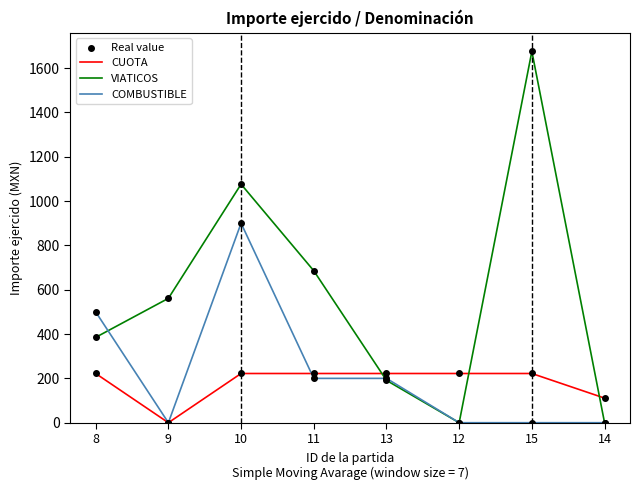

What is the spread (max minus min) of values at 15?

1675.0